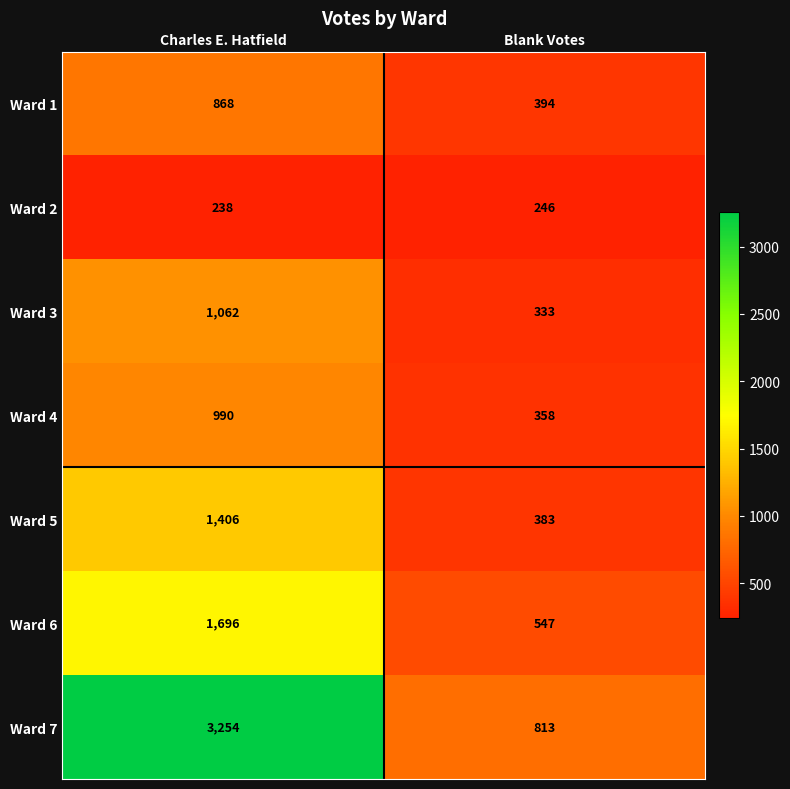

At how many categories does at least one series exceed 469?

2